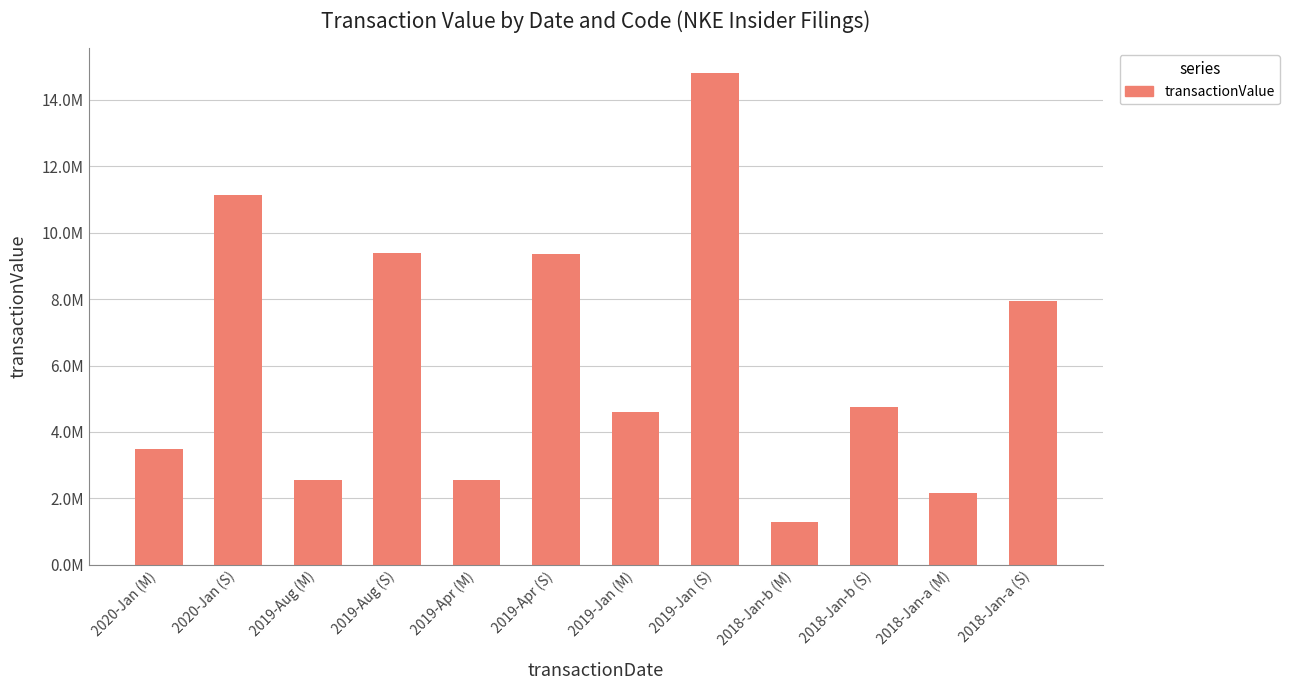

Does the chart contain stacked bars?

No